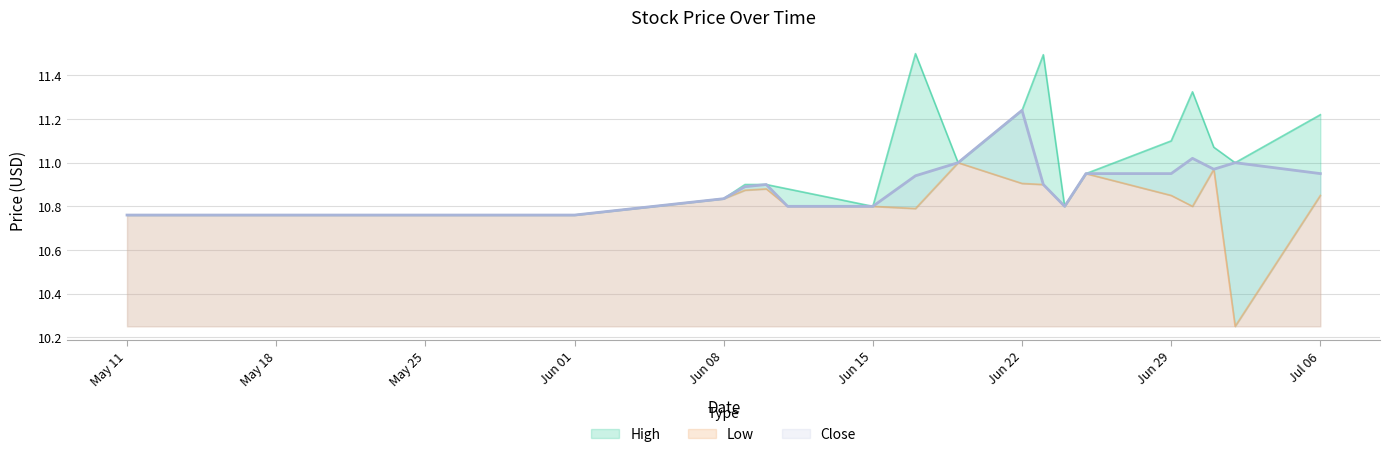

The value of Close at Jun 01 is 16.5. True or false?

False